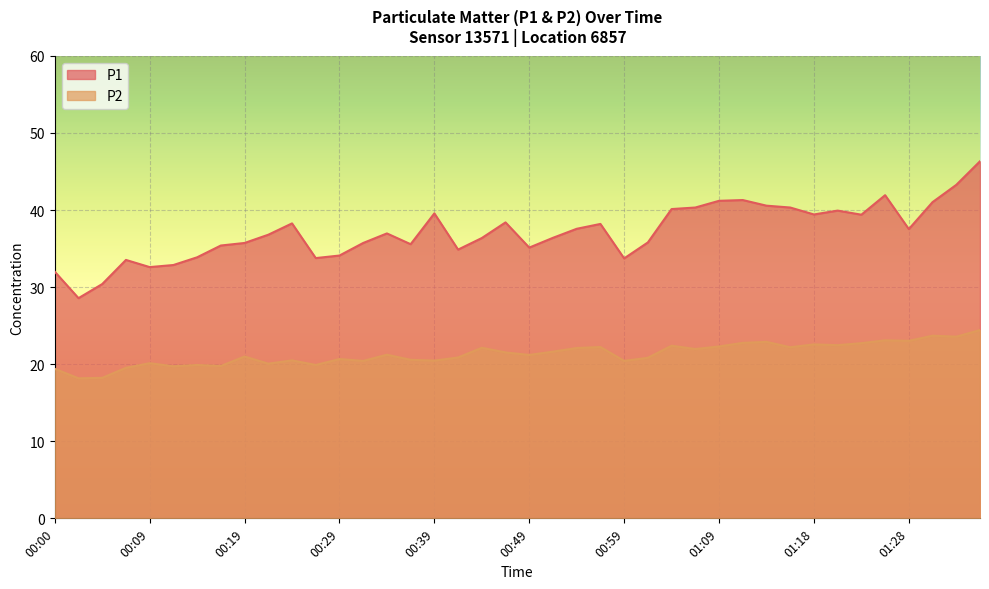

List the series in order of their overall mean, highest first.

P1, P2